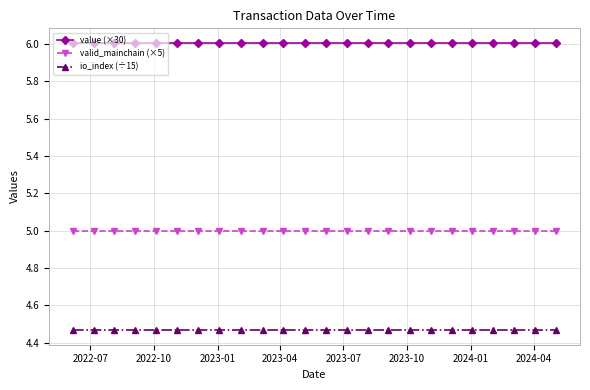

Rank the series by their maximum value, from highest to lowest.

value (×30), valid_mainchain (×5), io_index (÷15)